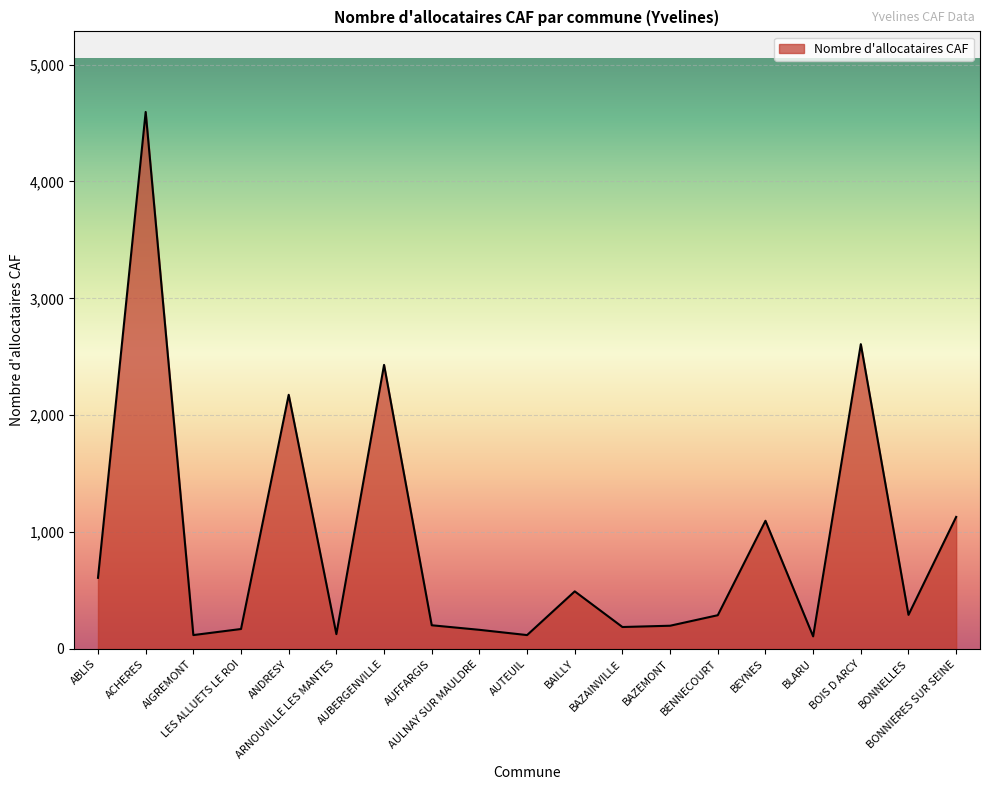

What is the difference between the values at BAILLY and AUFFARGIS?

290